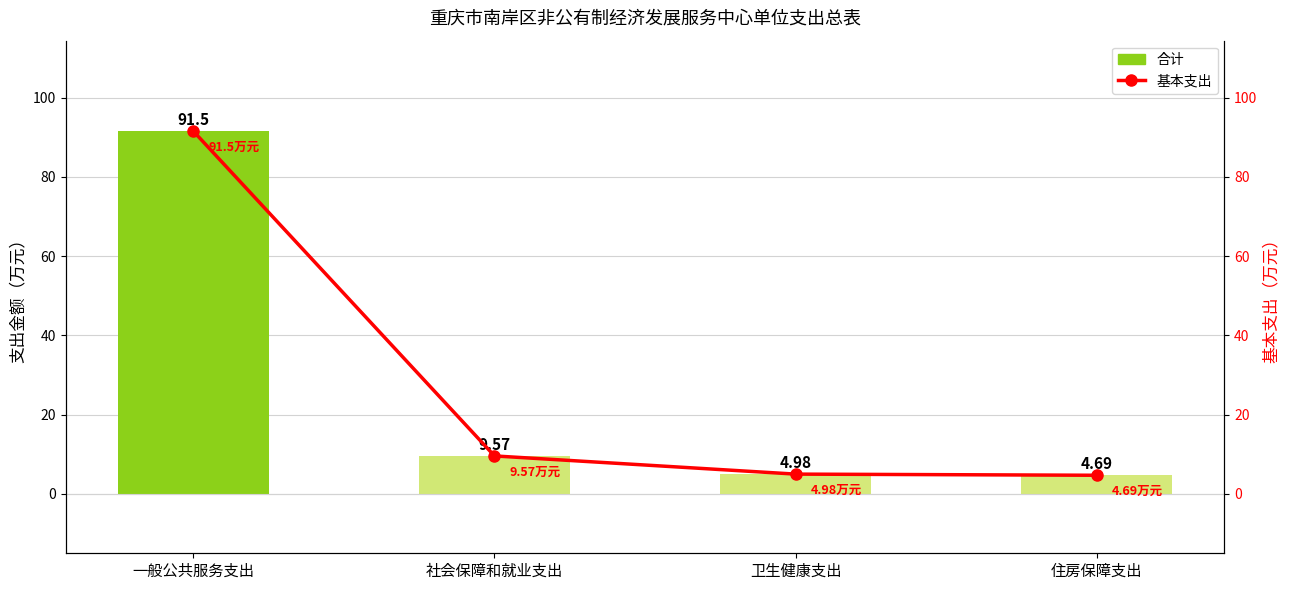

How many series are shown in this chart?

2